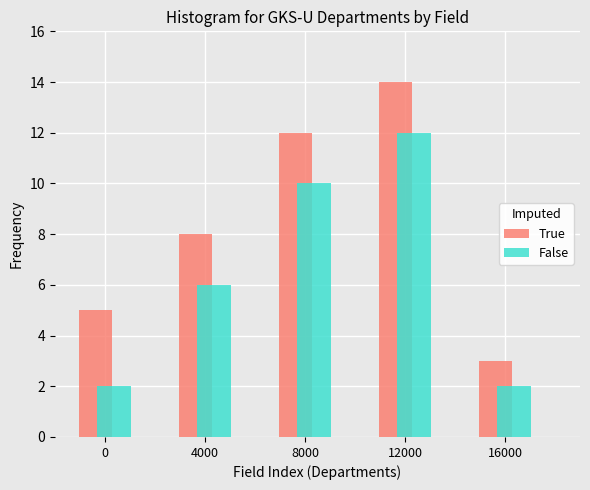

Reading left to right, transcribe all the data shown in this chart.

True: 5	8	12	14	3
False: 2	6	10	12	2